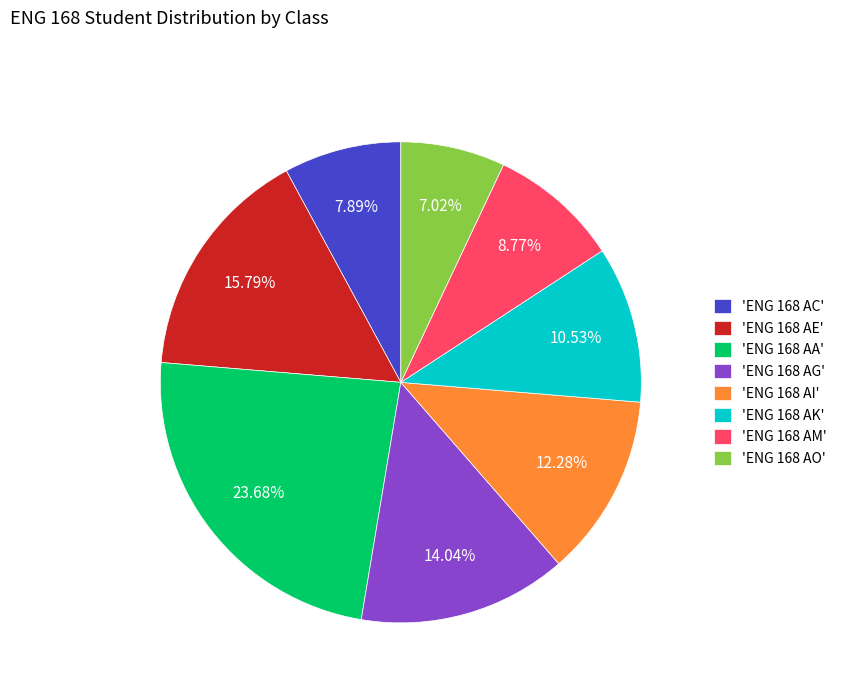

Which has a higher value, 'ENG 168 AA' or 'ENG 168 AG'?

'ENG 168 AA'